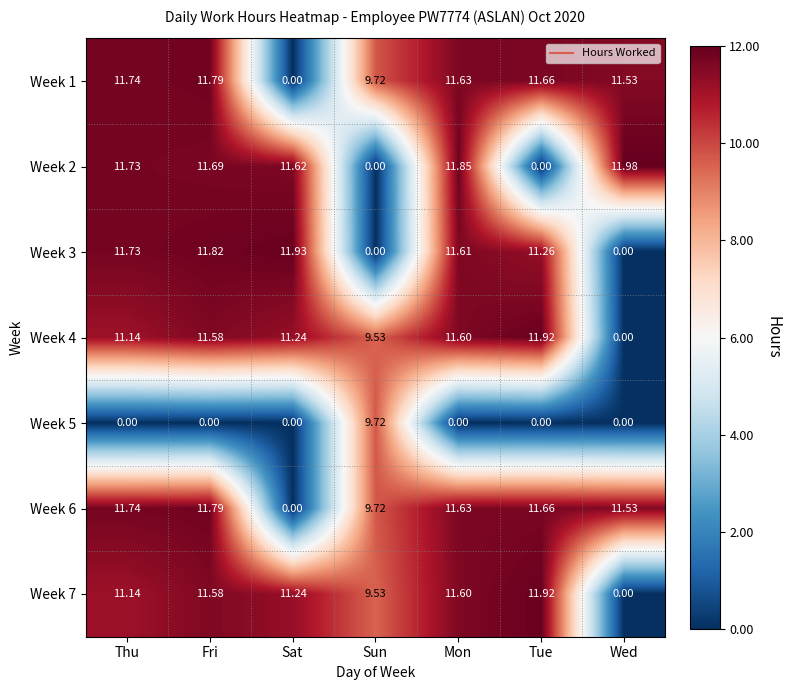

Is the value of Week 2 at Mon greater than the value of Week 1 at Tue?

Yes